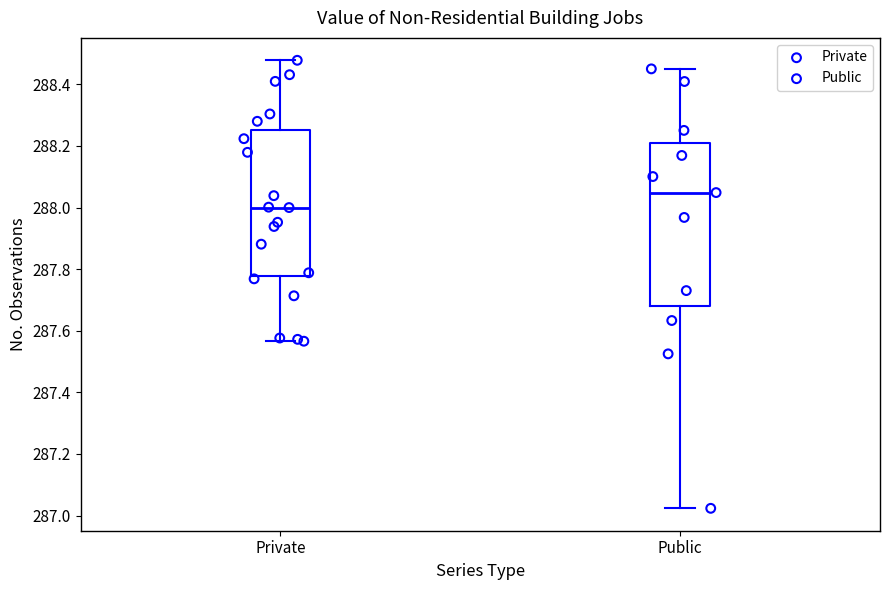

Comparing the boxes themselves (not the whiskers), which one is the tallest?

Public